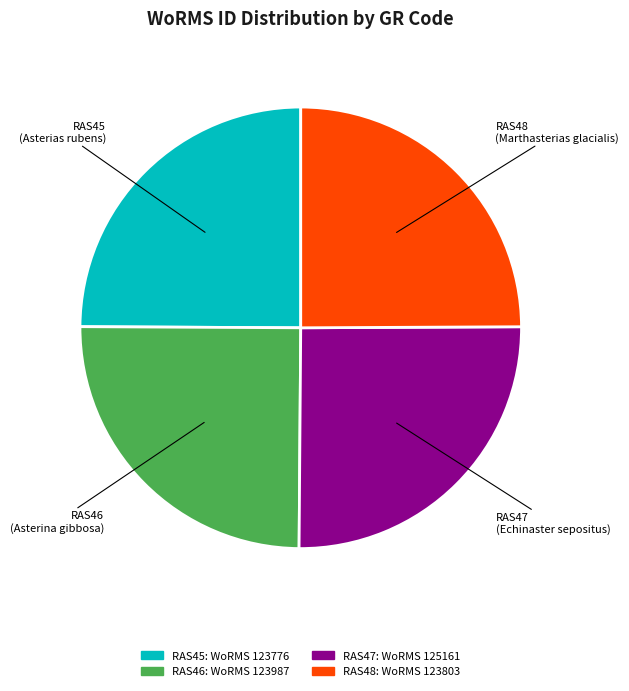

The RAS46 slice represents 17% of the pie. True or false?

False